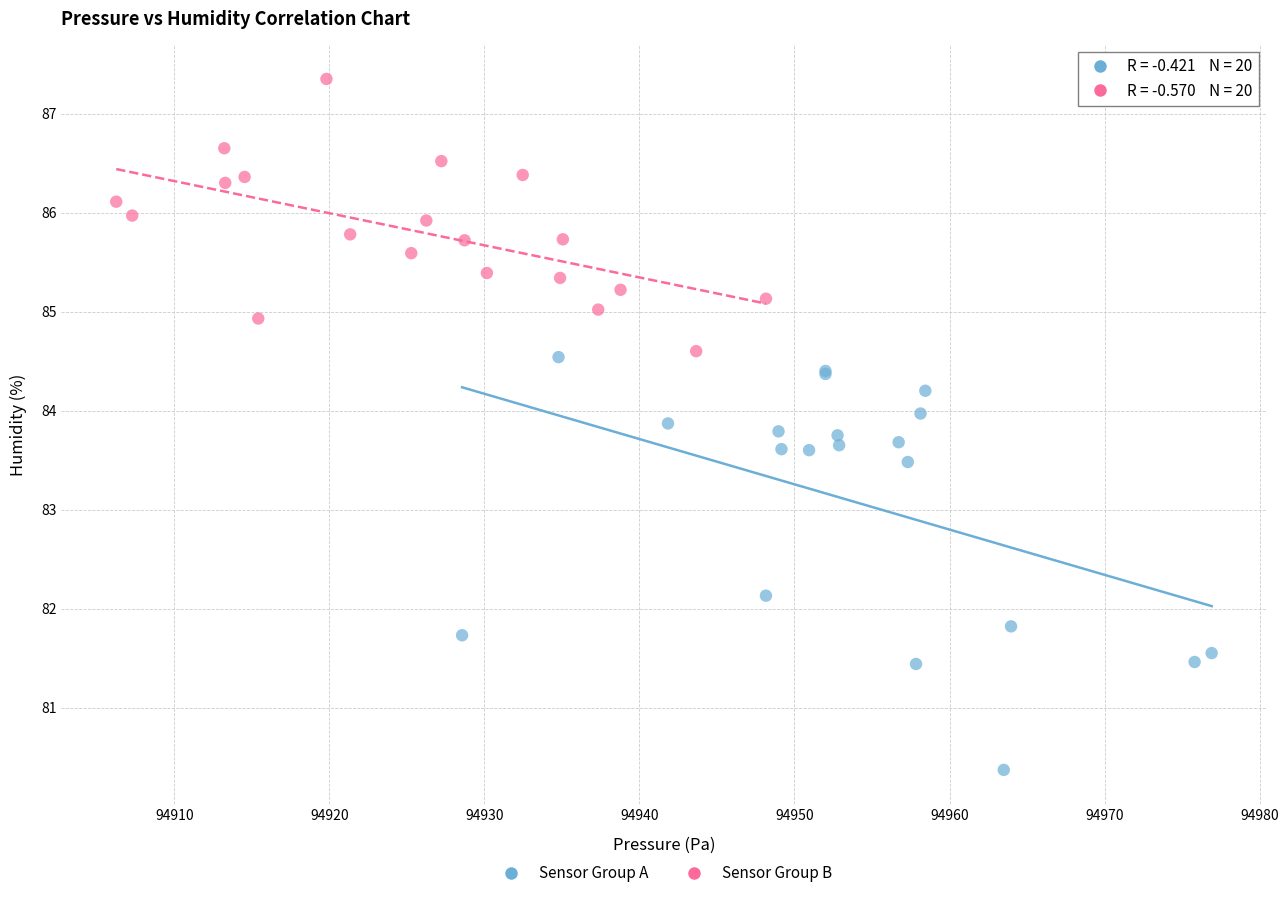

Which series has the largest Y range (max minus min)?

Sensor Group A